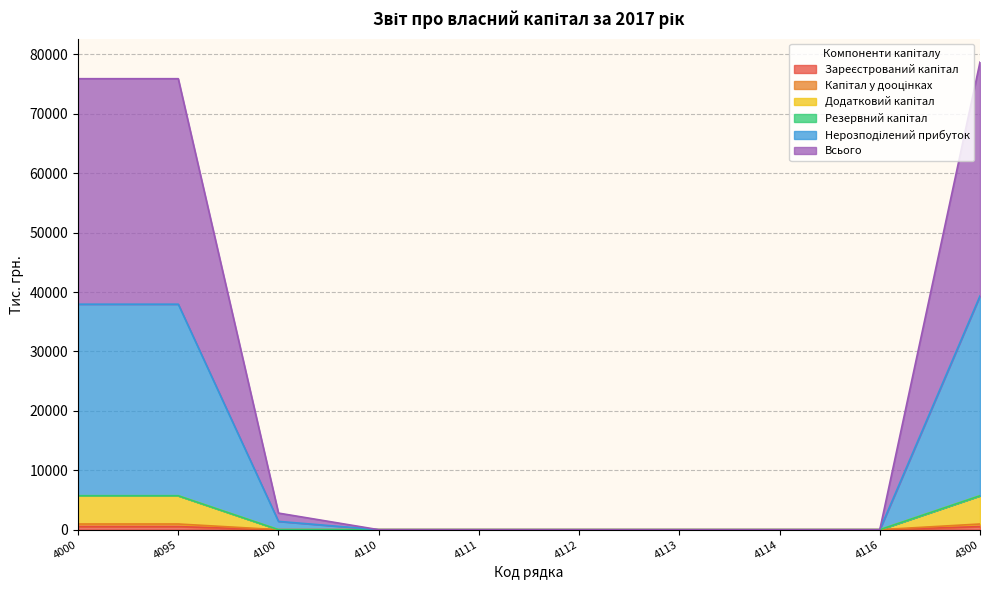

The value of Зареєстрований капітал at 4110 is 0. True or false?

True